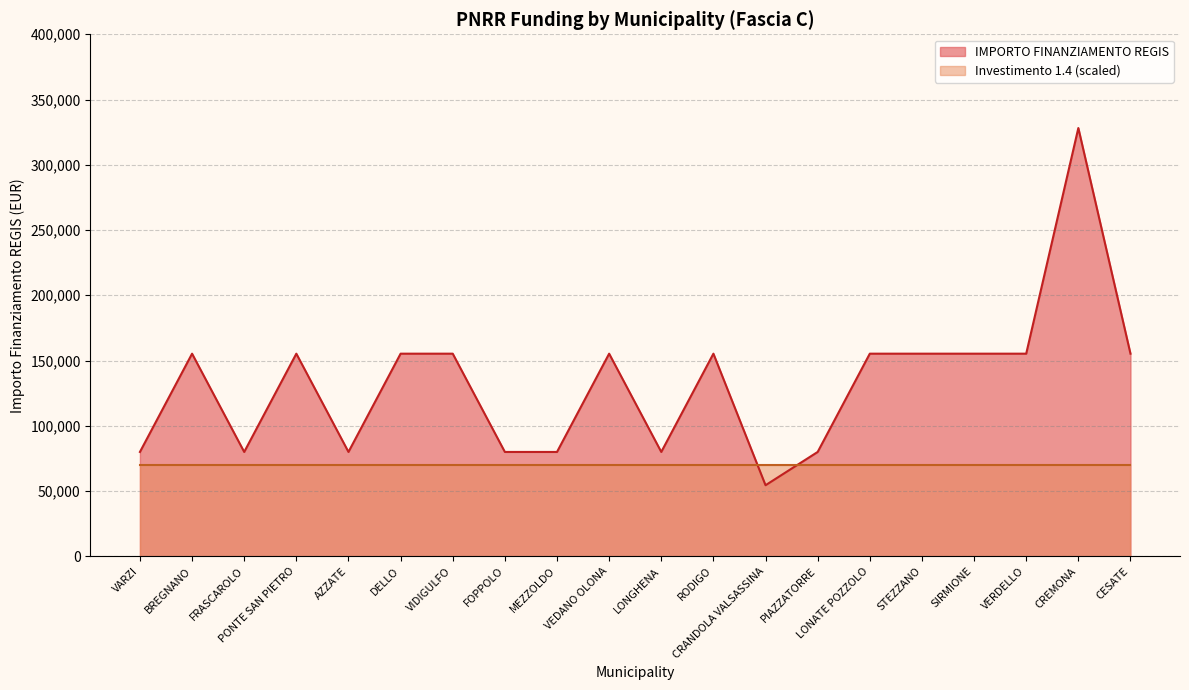

Is it true that the value at LONATE POZZOLO is 155234?

True